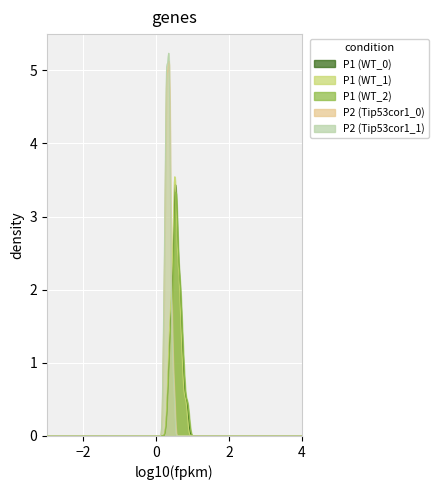

True or false: P1 and P2 intersect in this chart.

False